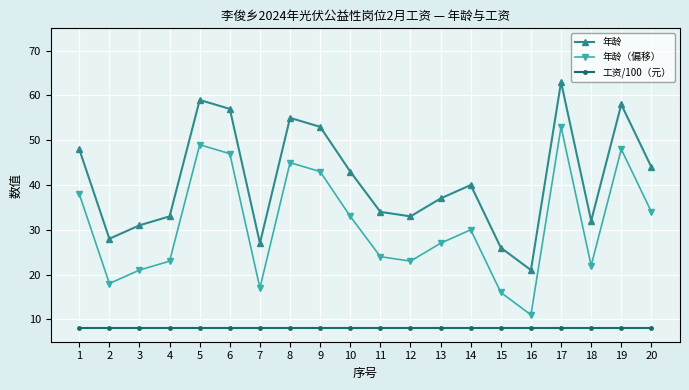

What is the difference between the maximum and minimum values in the 年龄 series?

42